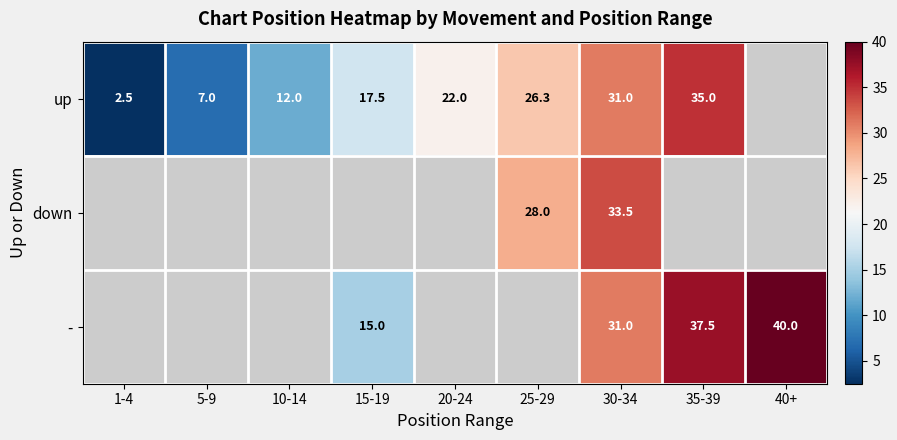

True or false: up has a value of 22.0 at 20-24.

True